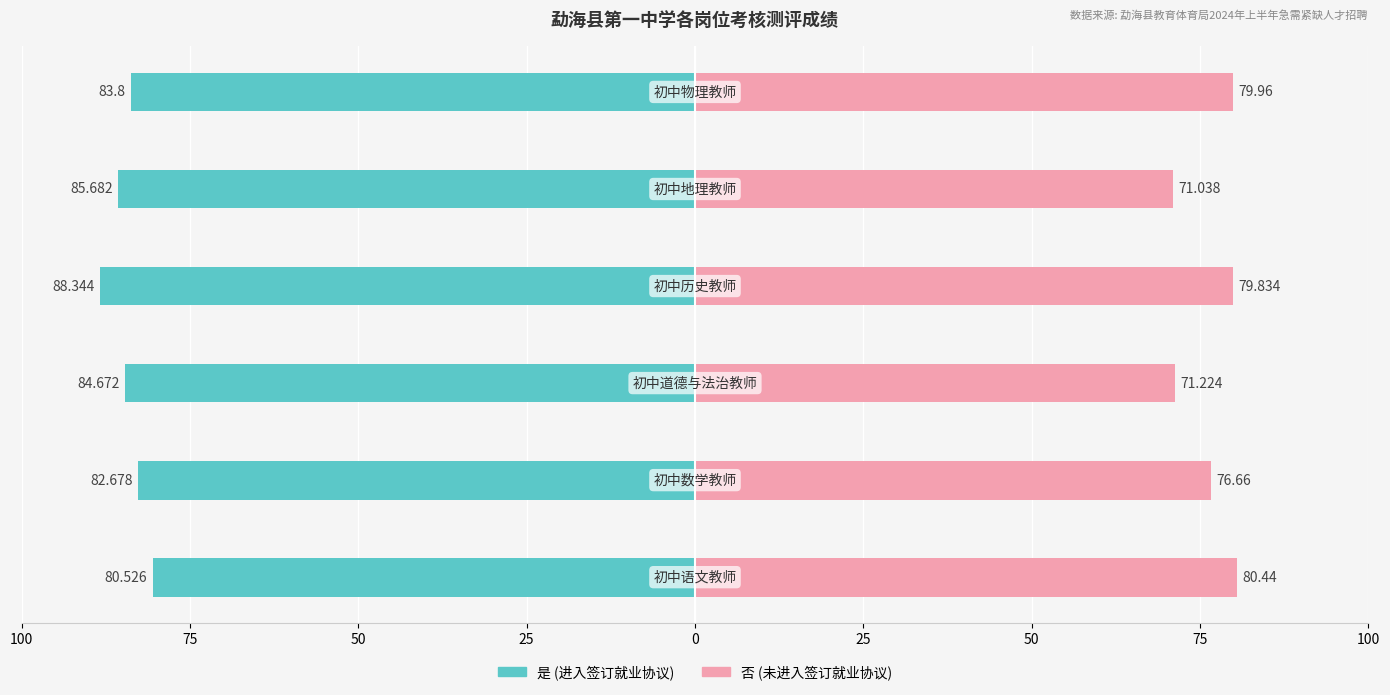

How many data points does each series have?

6